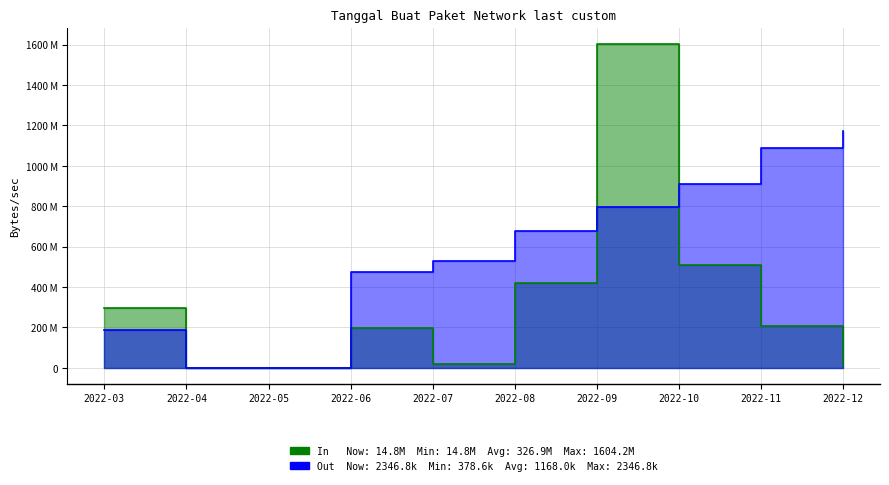

List the labels in order of Kode Paket (Out) value, smallest first.

2022-04, 2022-05, 2022-03, 2022-06, 2022-07, 2022-08, 2022-09, 2022-10, 2022-11, 2022-12